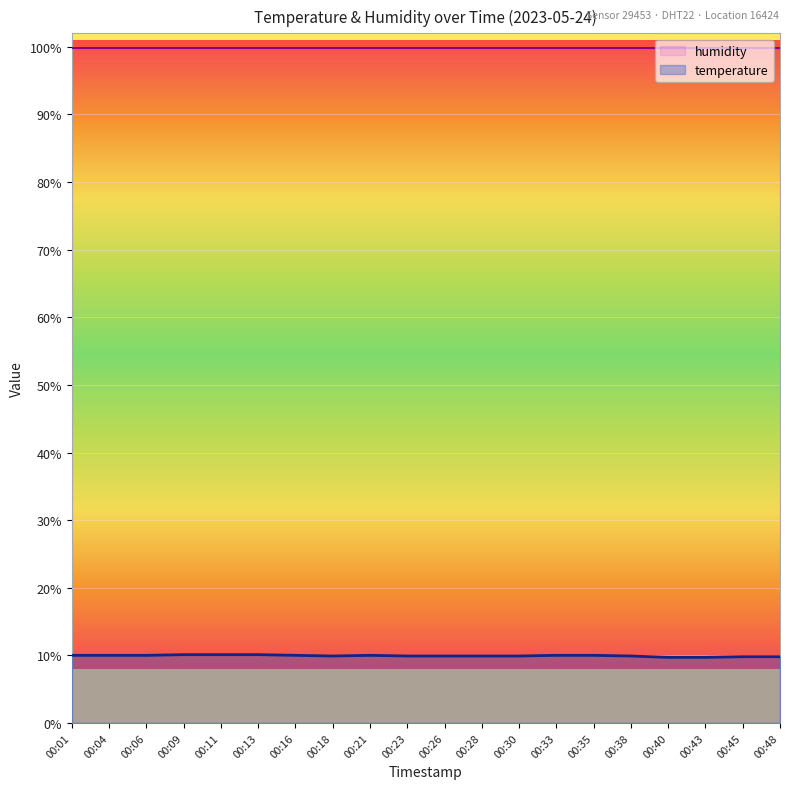

The chart shows a value of 5.5 at 00:35. True or false?

False